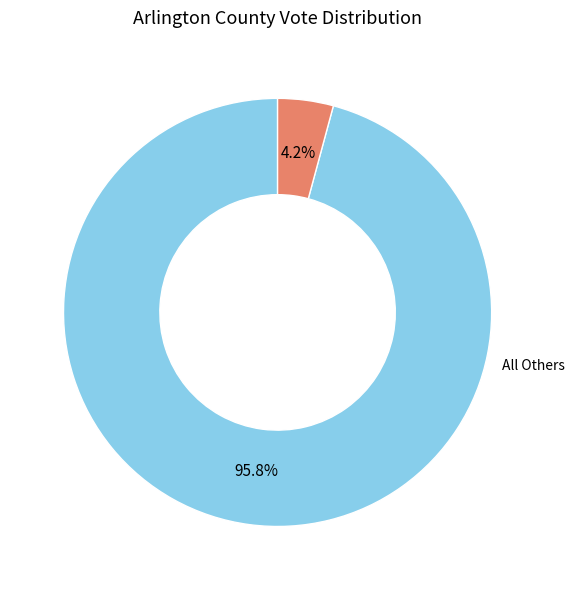

What percentage do All Others and Reid Steven Goldstein (Independent) together represent?

100.0%